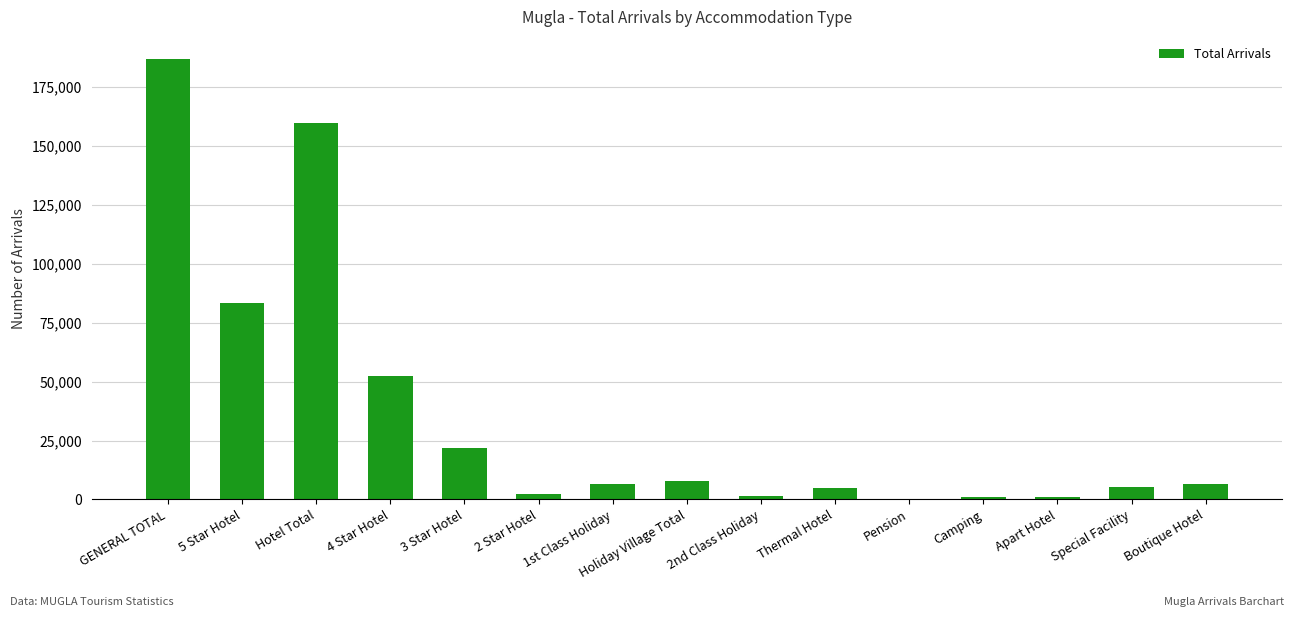

How many distinct data groups are displayed?

1